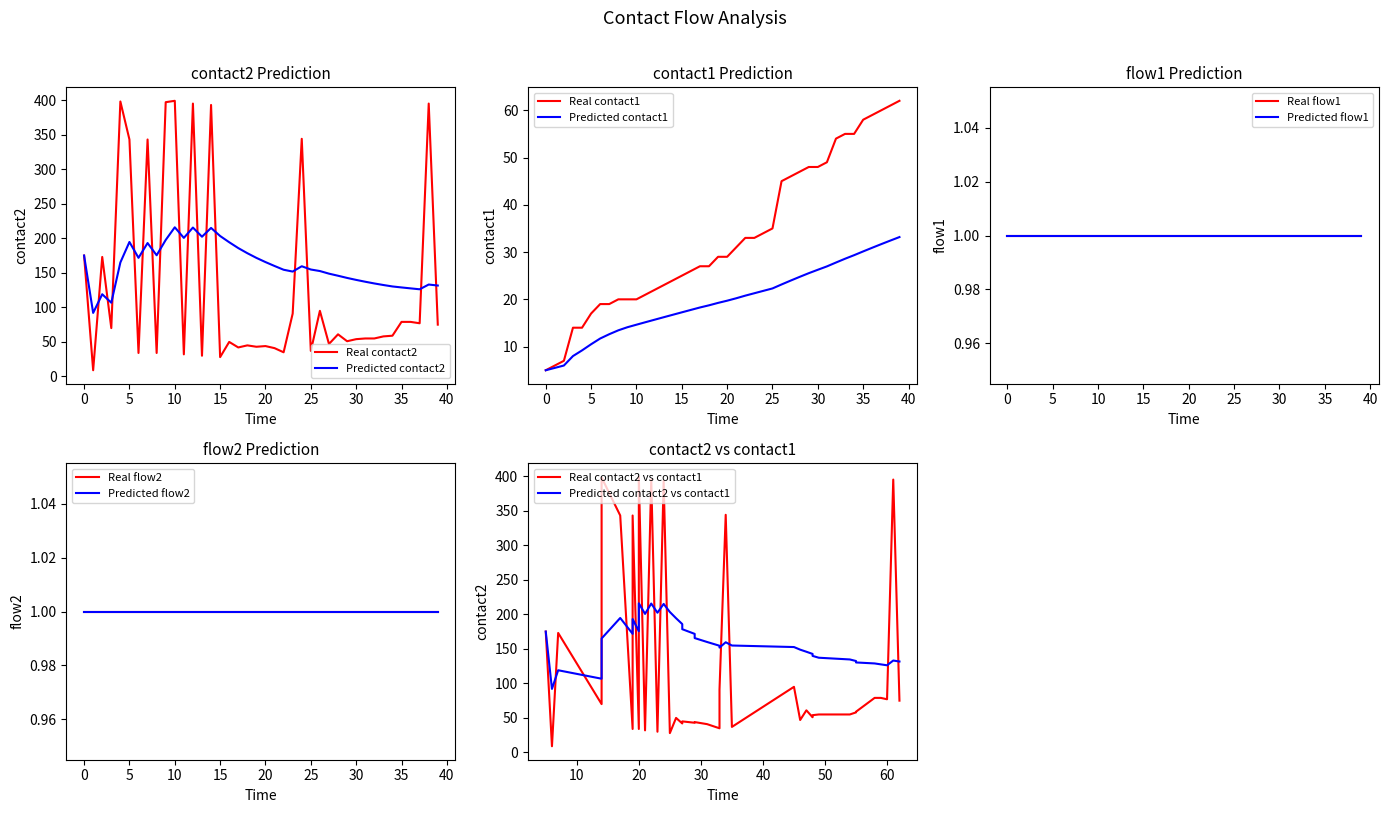

How many data points in contact2 are less than 59?

20